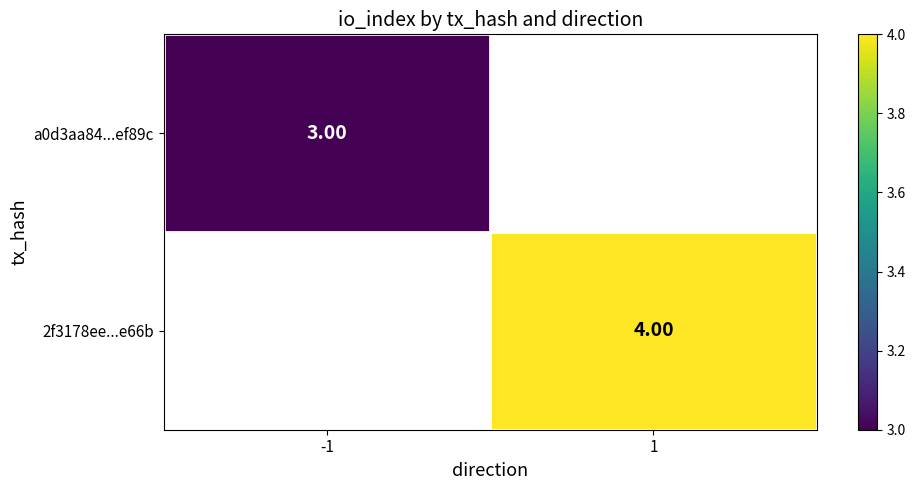

The 2f3178ee...e66b series shows 2.4 at 1. True or false?

False